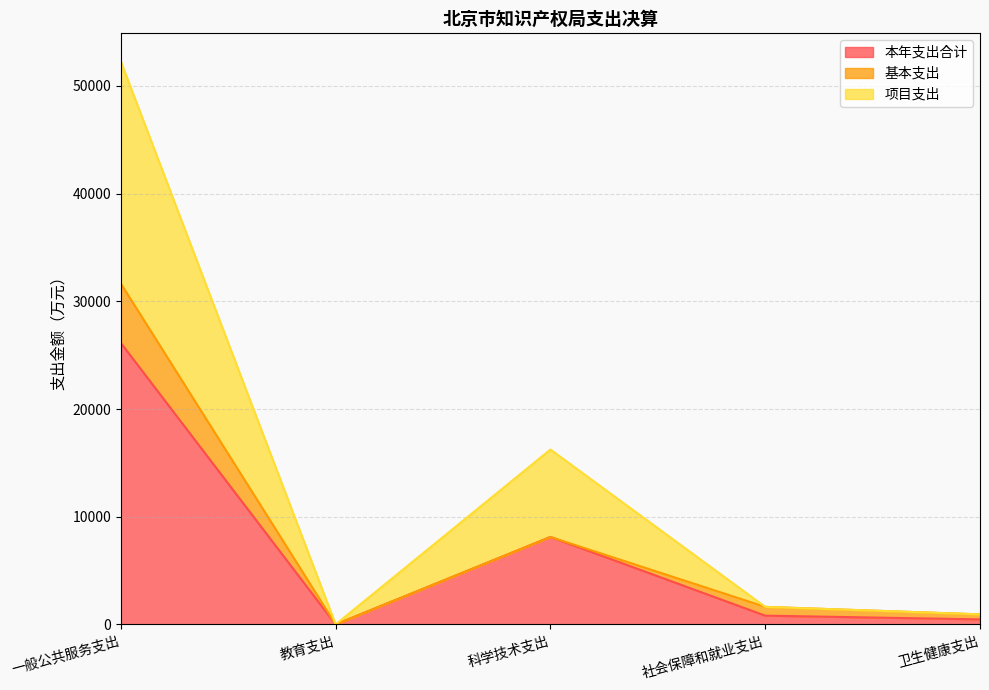

List the labels in order of 本年支出合计 value, largest first.

一般公共服务支出, 科学技术支出, 社会保障和就业支出, 卫生健康支出, 教育支出